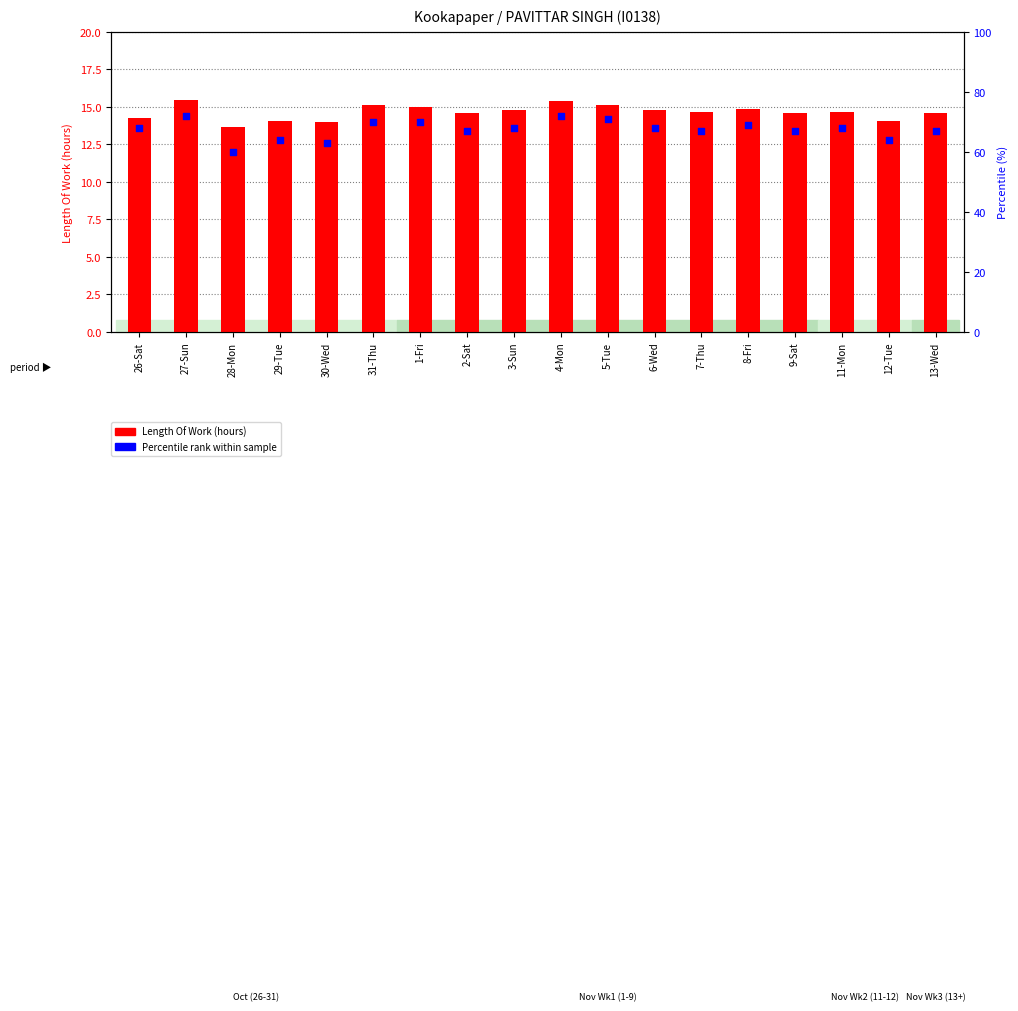

Is the value of Percentile rank within sample at 27-Sun greater than the value of Length Of Work at 28-Mon?

Yes